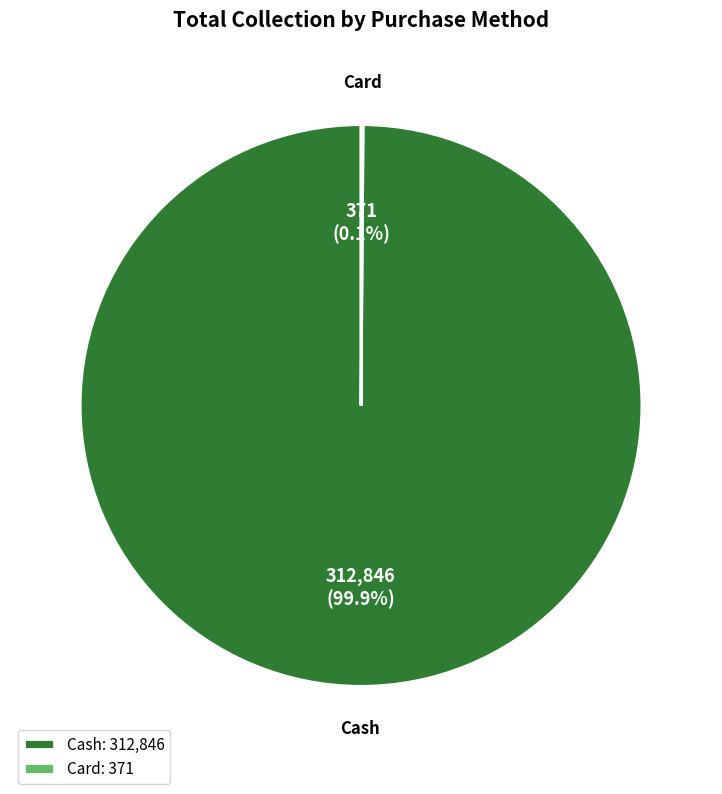

How much of the chart is everything except Cash?

0.1%